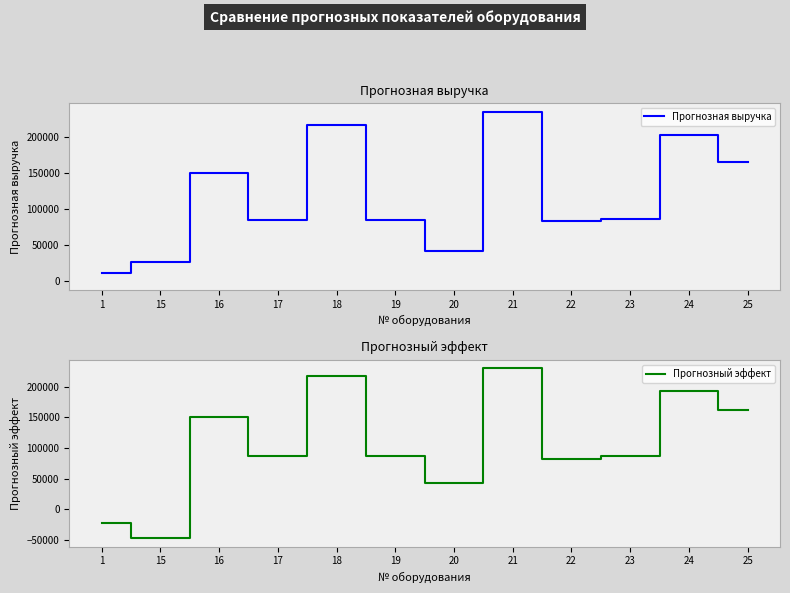

How many categories are shown in the chart?

12